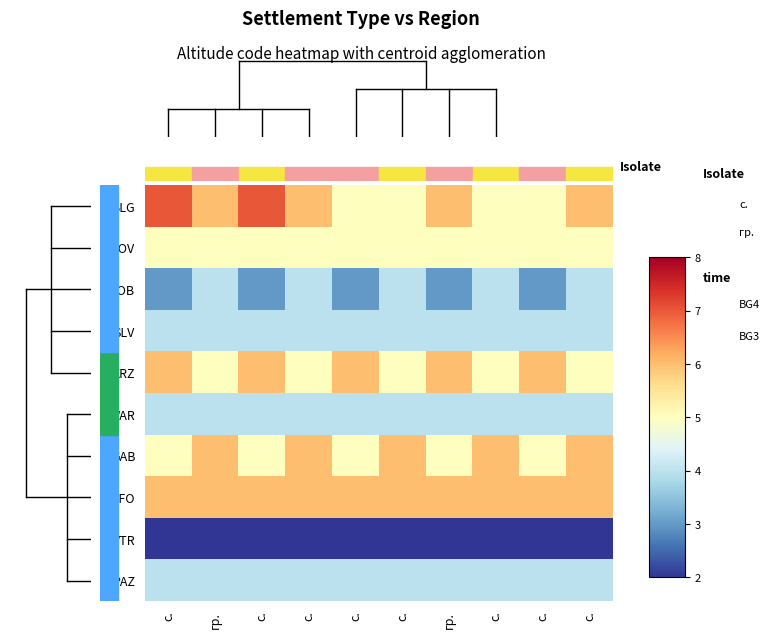

Reading right to left, list all the values displayed in this chart.

BLG: с.=6	с.=5	с.=5	гр.=6	с.=5	с.=5	с.=6	с.=7	гр.=6	с.=7
LOV: с.=5	с.=5	с.=5	гр.=5	с.=5	с.=5	с.=5	с.=5	гр.=5	с.=5
DOB: с.=4	с.=3	с.=4	гр.=3	с.=4	с.=3	с.=4	с.=3	гр.=4	с.=3
SLV: с.=4	с.=4	с.=4	гр.=4	с.=4	с.=4	с.=4	с.=4	гр.=4	с.=4
KRZ: с.=5	с.=6	с.=5	гр.=6	с.=5	с.=6	с.=5	с.=6	гр.=5	с.=6
VAR: с.=4	с.=4	с.=4	гр.=4	с.=4	с.=4	с.=4	с.=4	гр.=4	с.=4
GAB: с.=6	с.=5	с.=6	гр.=5	с.=6	с.=5	с.=6	с.=5	гр.=6	с.=5
SFO: с.=6	с.=6	с.=6	гр.=6	с.=6	с.=6	с.=6	с.=6	гр.=6	с.=6
VTR: с.=2	с.=2	с.=2	гр.=2	с.=2	с.=2	с.=2	с.=2	гр.=2	с.=2
PAZ: с.=4	с.=4	с.=4	гр.=4	с.=4	с.=4	с.=4	с.=4	гр.=4	с.=4